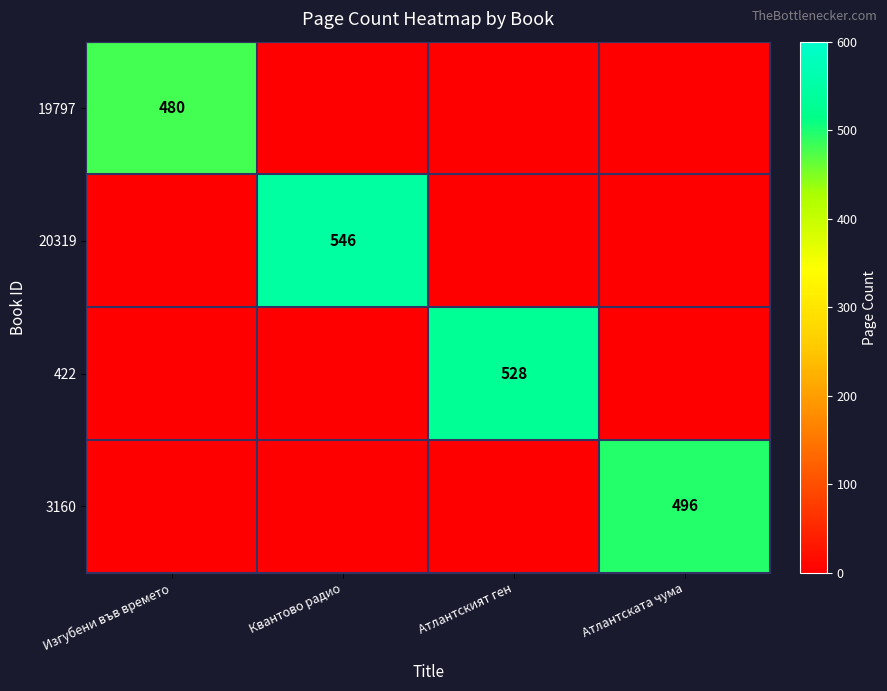

At which category is the sum across all series the highest?

Квантово радио